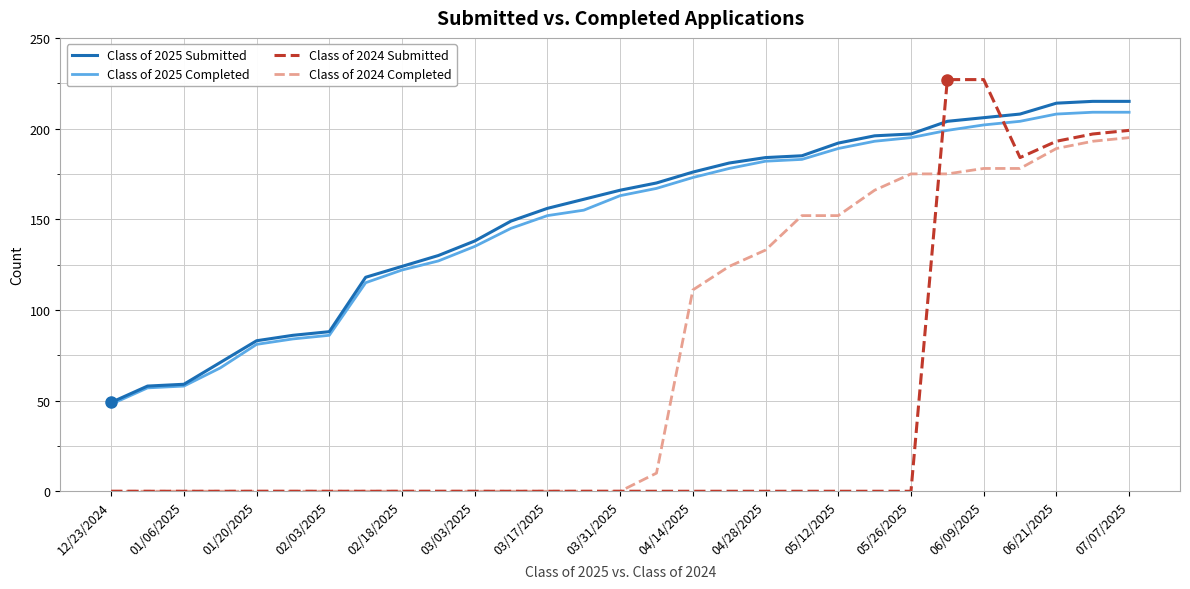

What is the maximum value shown in the chart?

227